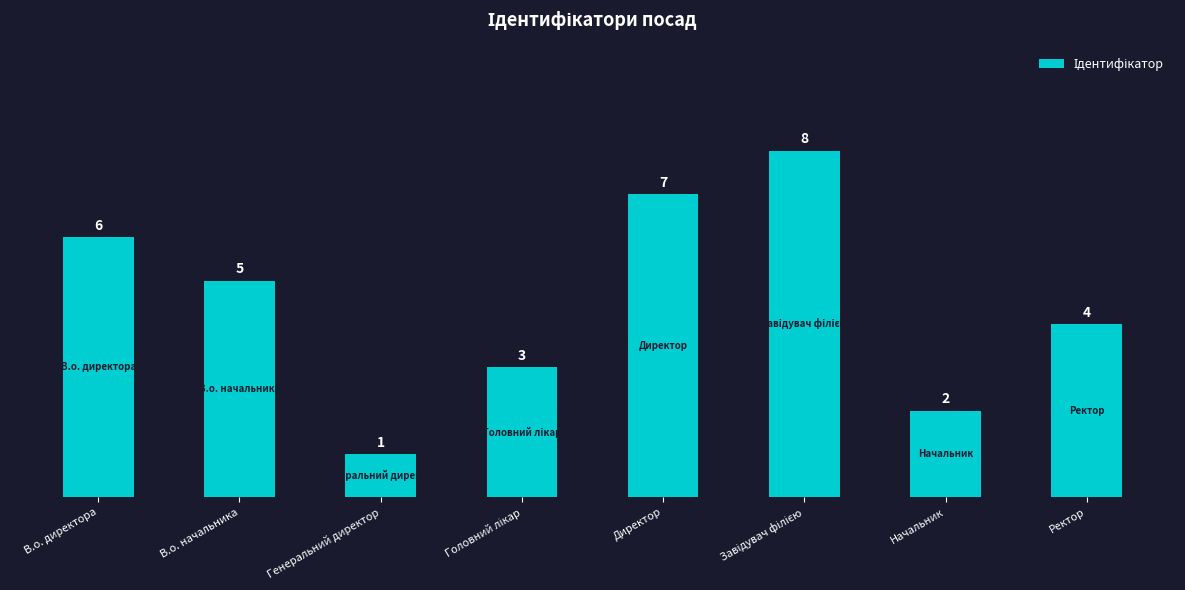

Where is the data nearest to the value 4?

Ректор